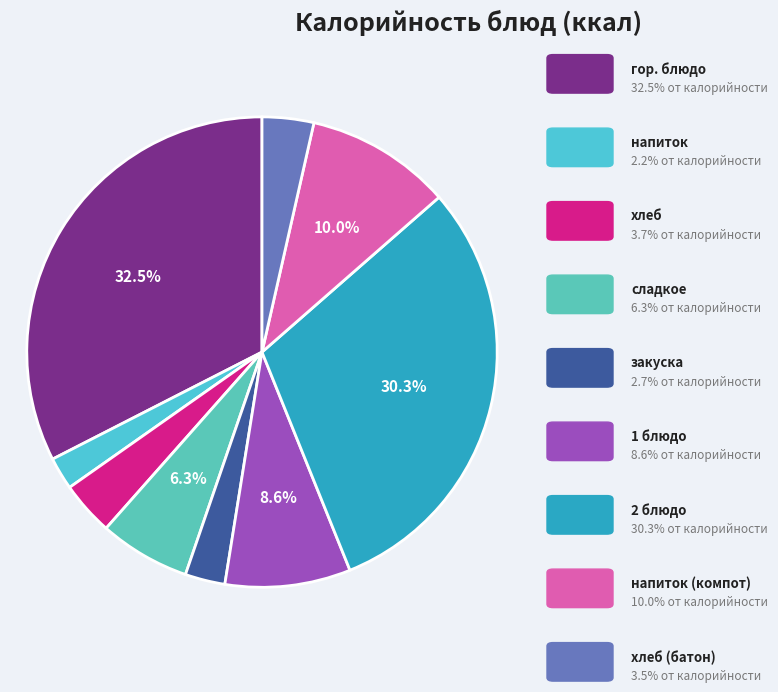

How many segments does this pie chart have?

9